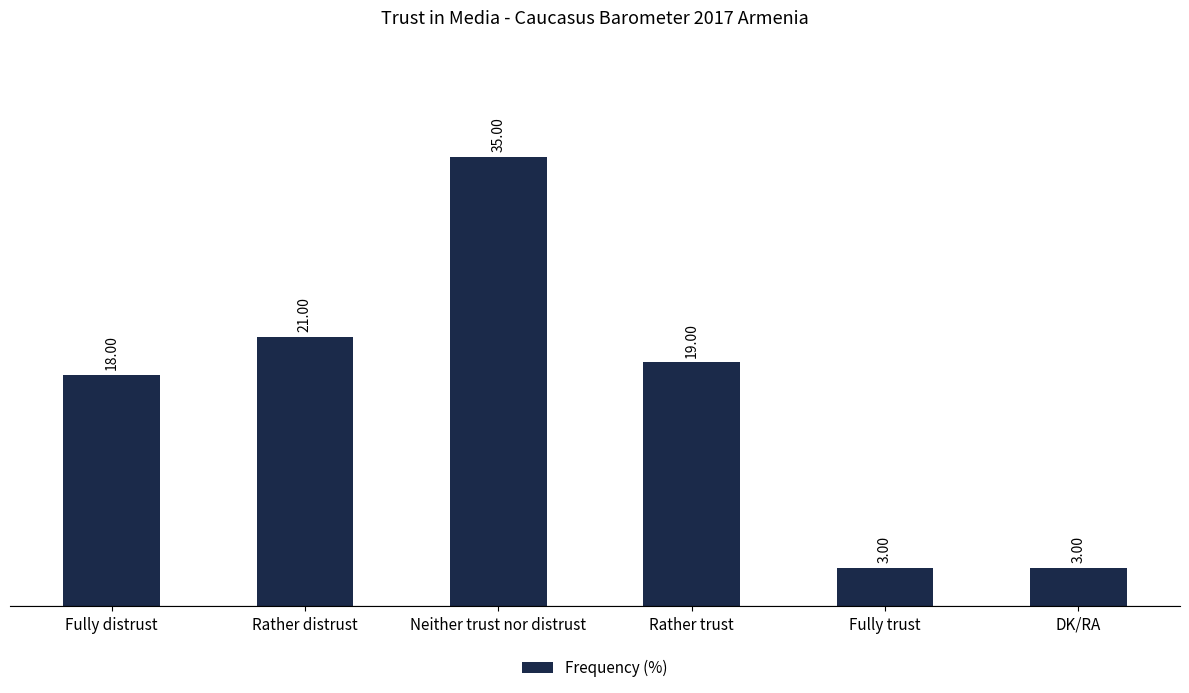

What is the sum of the values at Fully distrust and Neither trust nor distrust?

53